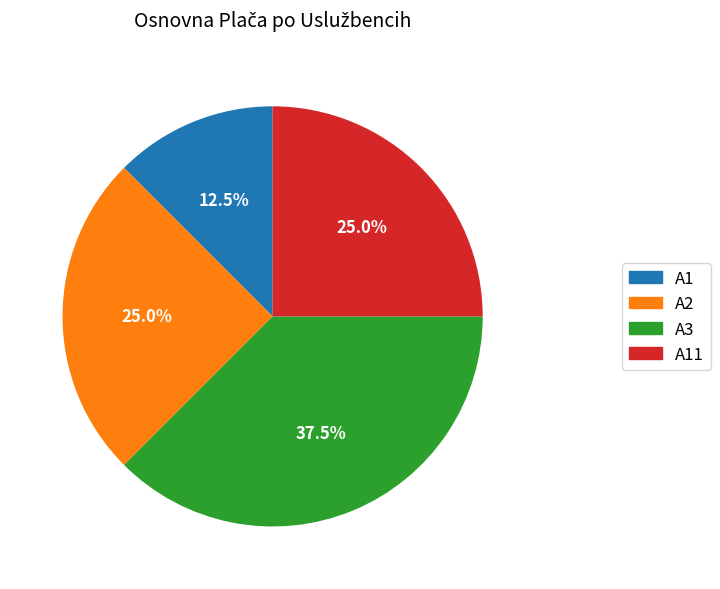

Is there a majority slice in this chart?

No